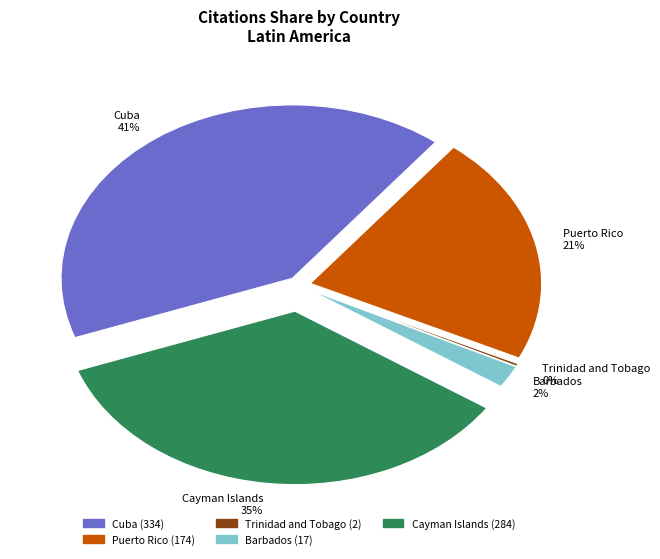

Which slice is the smallest?

Trinidad and Tobago